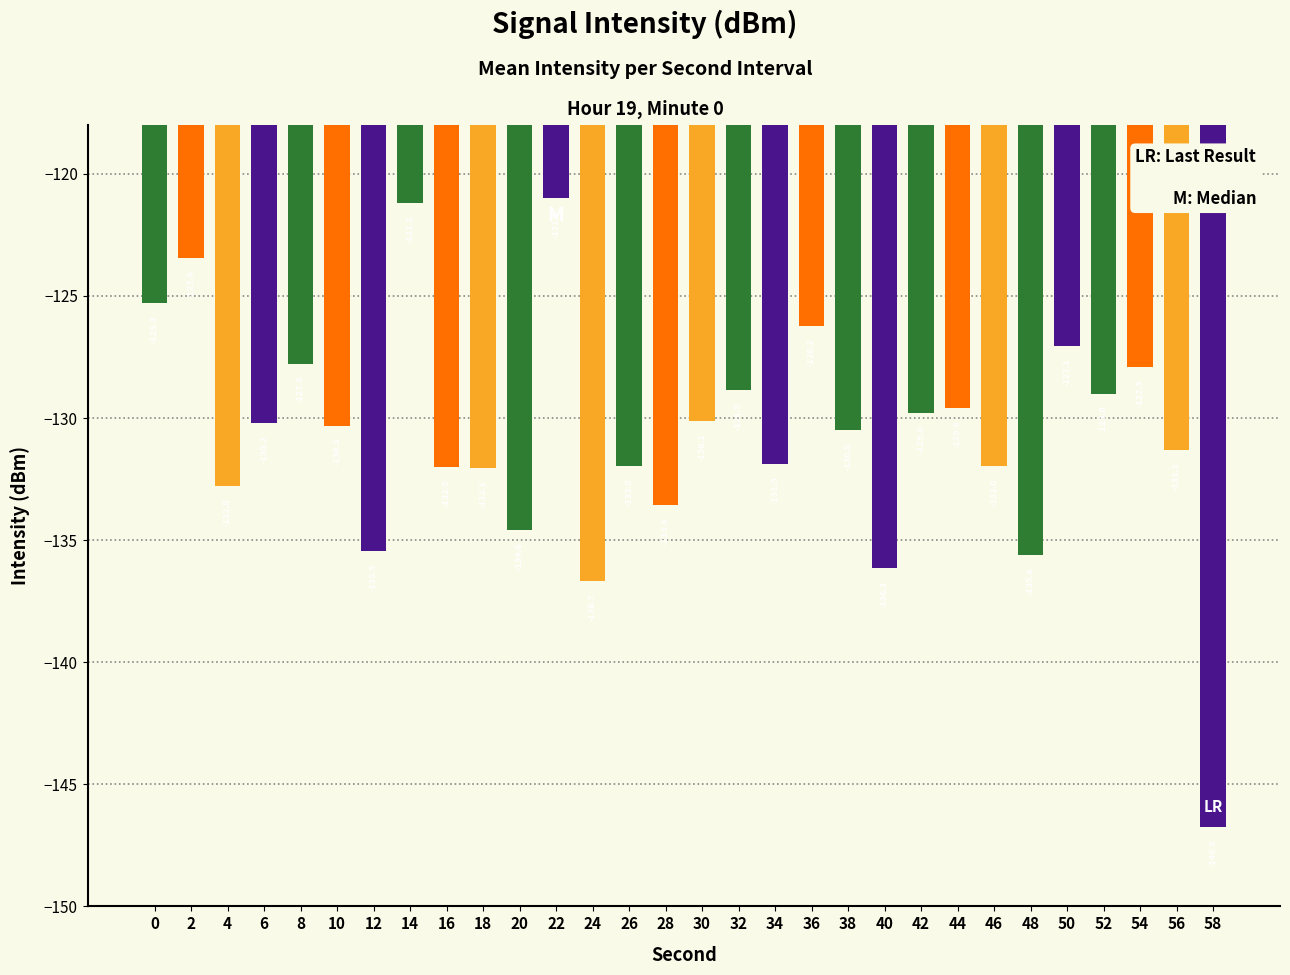

Reading right to left, what are all the values shown in this chart?

-146.8	-131.3	-127.9	-129.0	-127.1	-135.6	-132.0	-129.6	-129.8	-136.1	-130.5	-126.2	-131.9	-128.9	-130.1	-133.6	-132.0	-136.7	-121.0	-134.6	-132.1	-132.0	-121.2	-135.5	-130.3	-127.8	-130.2	-132.8	-123.4	-125.3